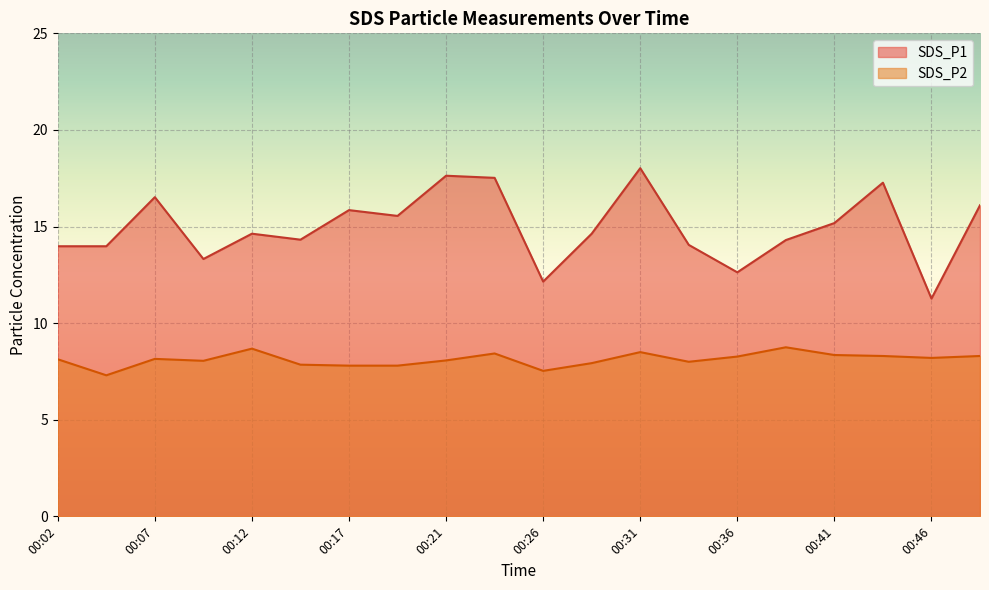

What is the difference between the maximum and minimum values in the SDS_P1 series?

6.8